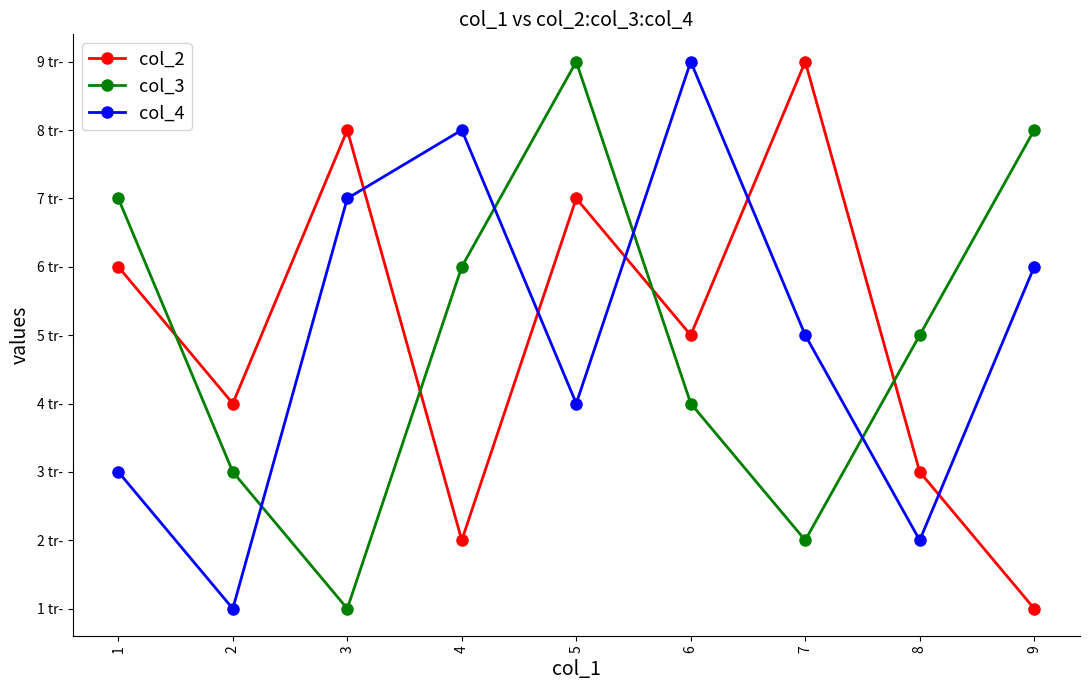

What is the difference between the maximum and minimum values in the col_2 series?

8